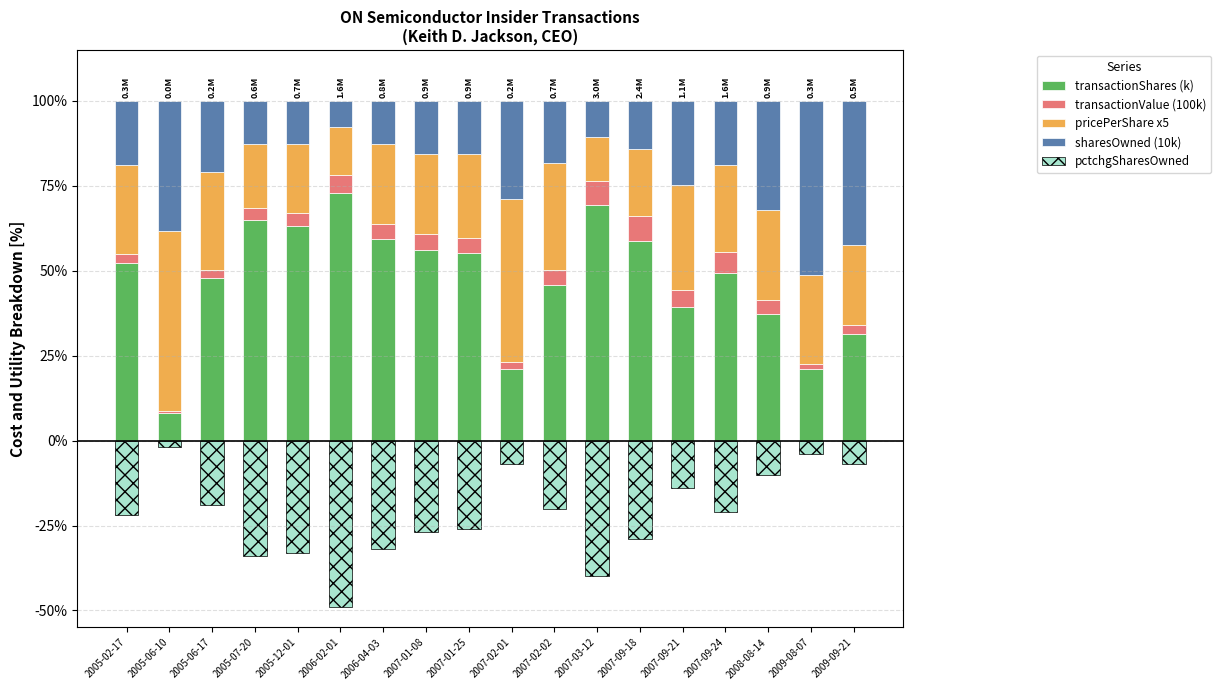

At which label does pricePerShare x5 first exceed 25?

2005-02-17